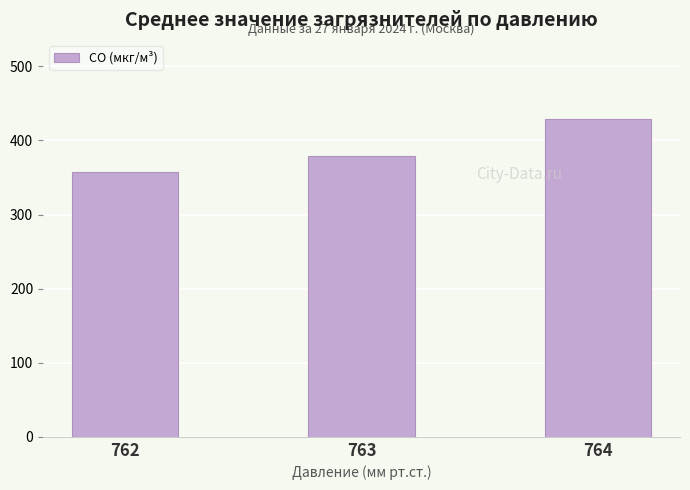

At which label does the data first exceed 378?

763